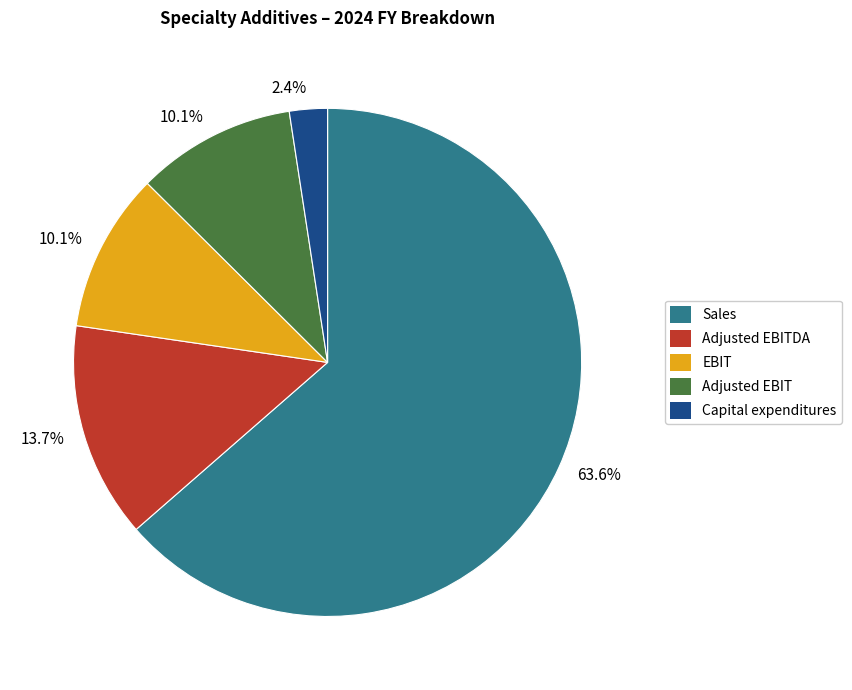

Is there a majority slice in this chart?

Yes